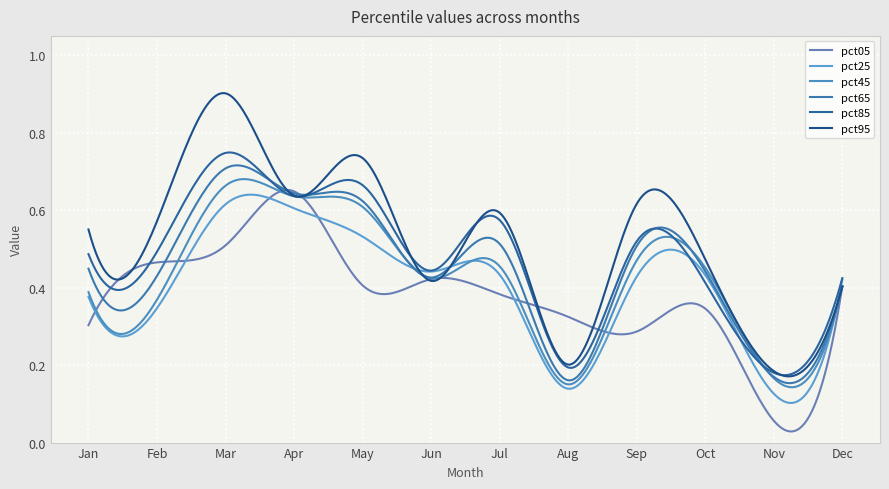

Does the chart have visible grid lines?

Yes